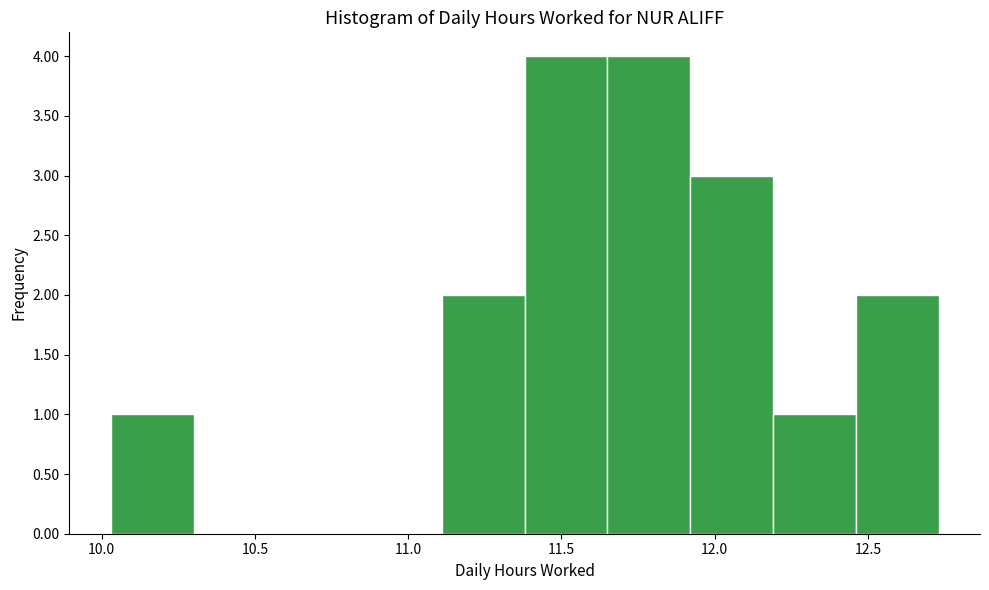

Reading left to right, list every bar in this chart as the range it spans on the x-axis followed by its height. Neither the bar edges nor the heights are printed on the chart, so give them approximately, as read against the axes.

10.03 to 10.30: 1
10.30 to 10.57: 0
10.57 to 10.84: 0
10.84 to 11.11: 0
11.11 to 11.38: 2
11.38 to 11.65: 4
11.65 to 11.92: 4
11.92 to 12.19: 3
12.19 to 12.46: 1
12.46 to 12.73: 2